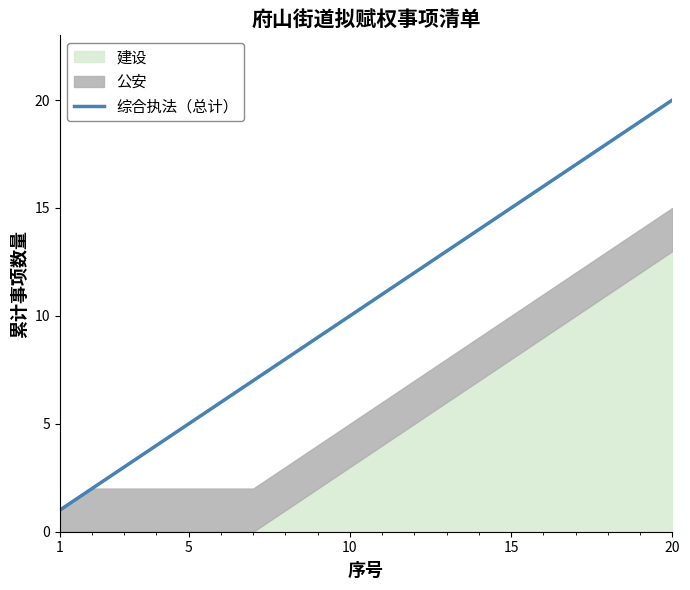

What is the highest value of the 综合执法（总计） series?

20